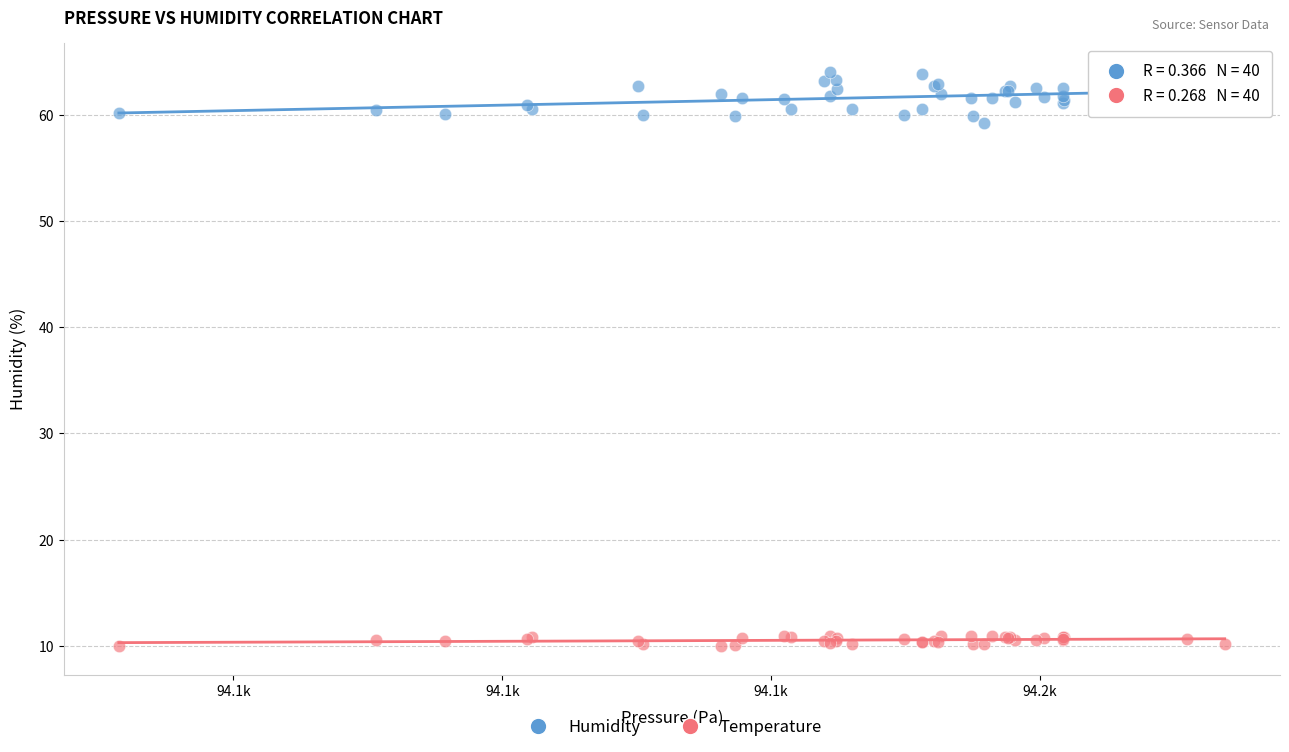

Which series contains the lowest Y value?

Temperature